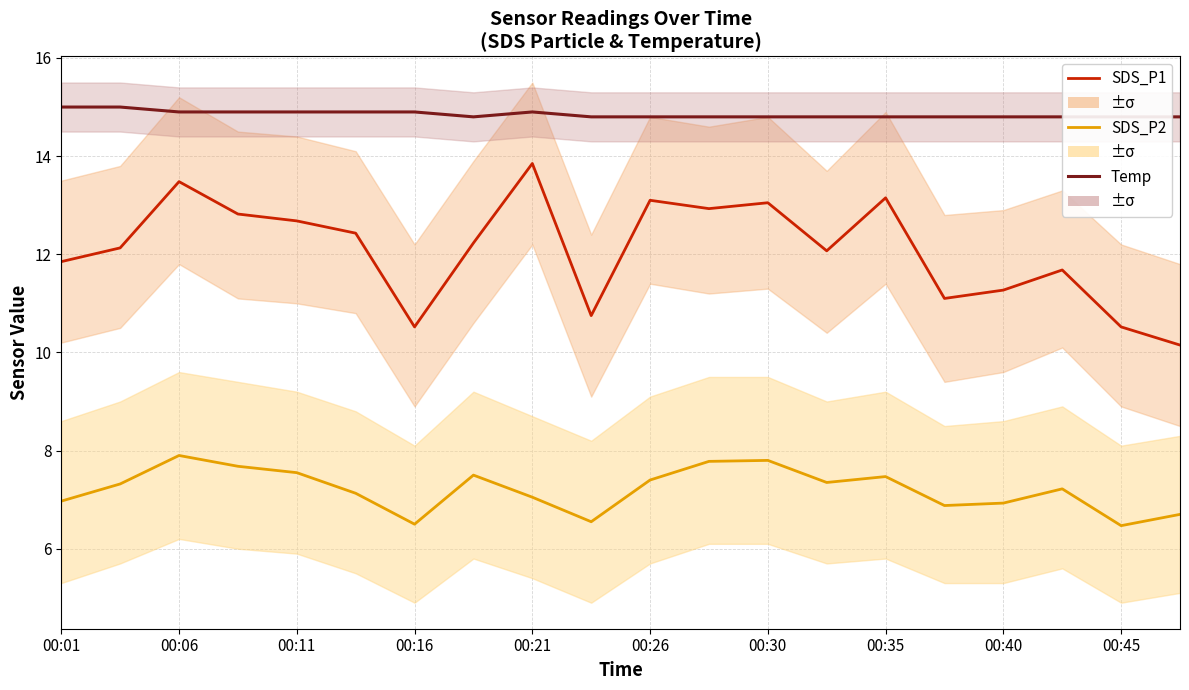

What is the value of the SDS_P2 point at the 5th from the left?

7.5